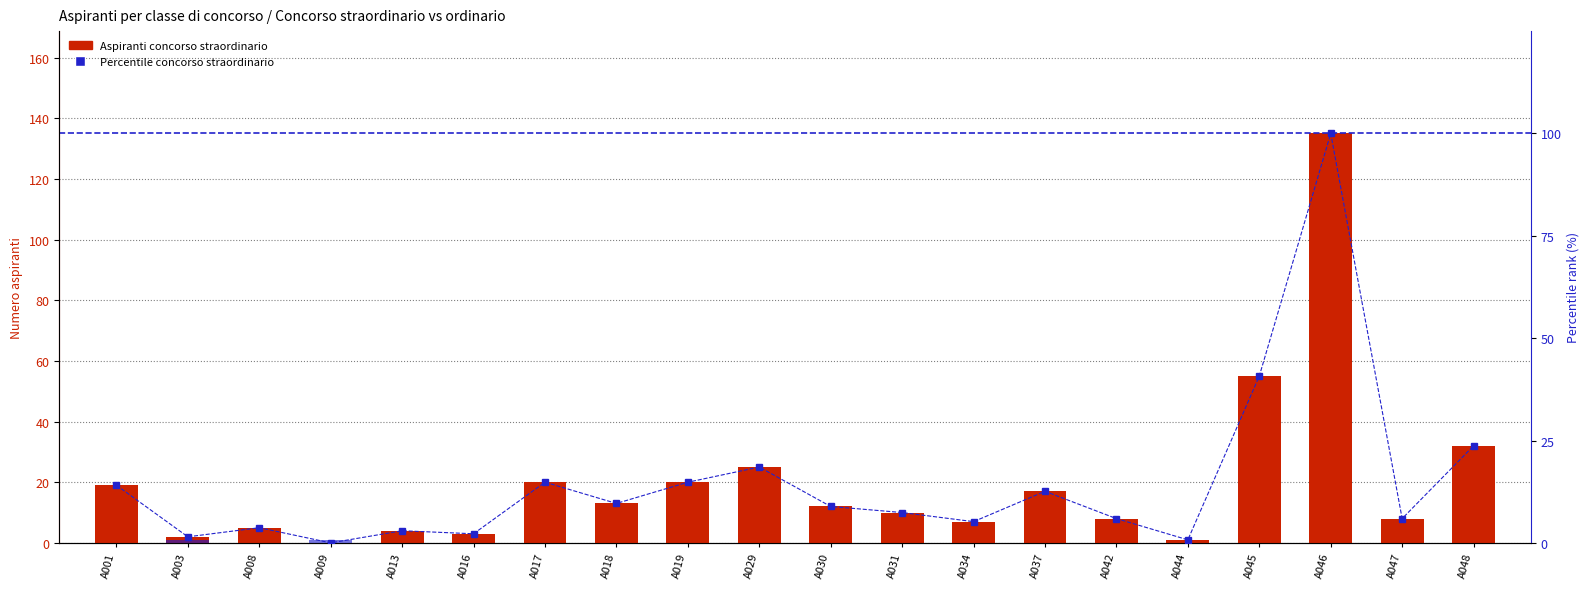

Is it true that Percentile rank equals 16.5 at A037?

False